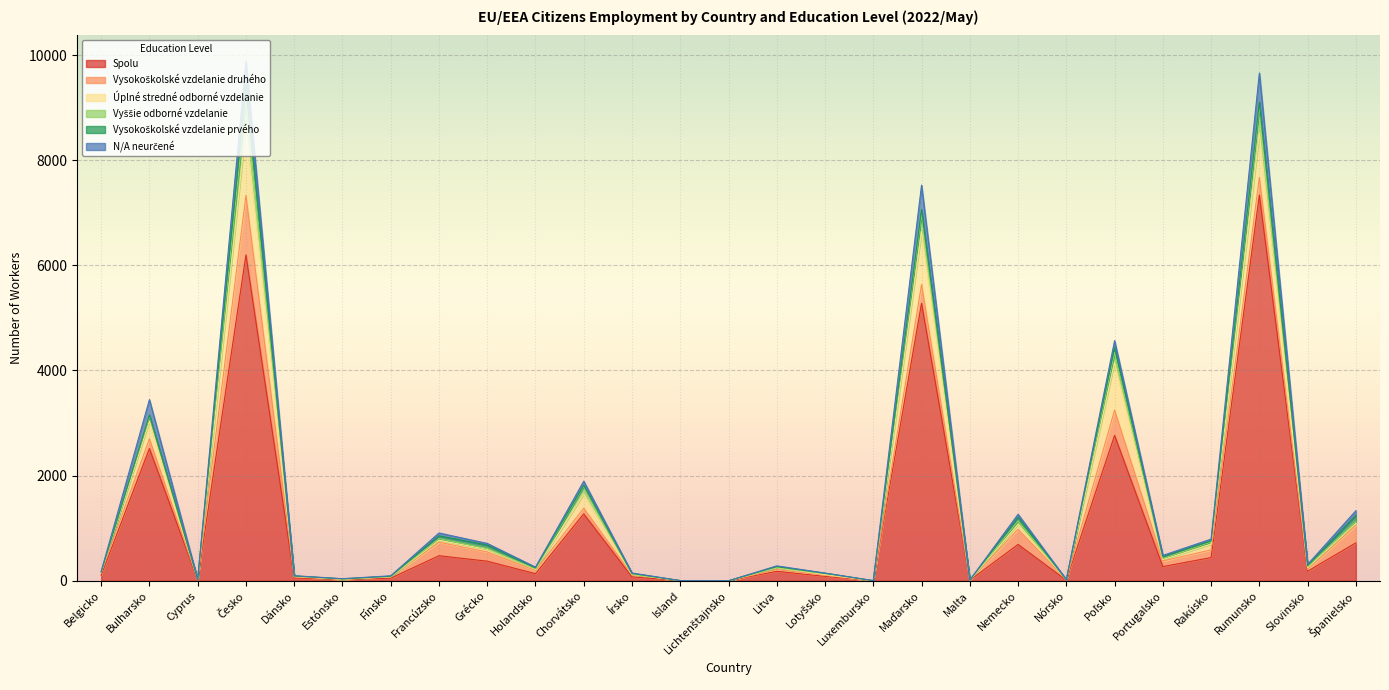

The Vyššie odborné vzdelanie series shows 31 at Francúzsko. True or false?

True